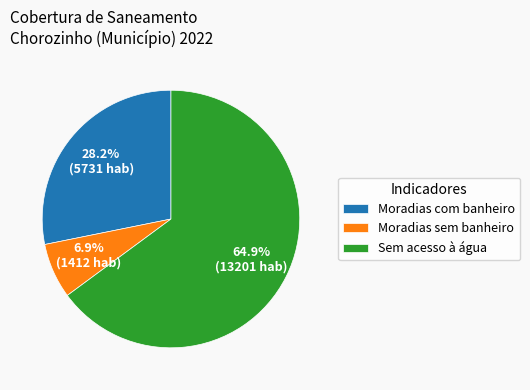

Combined, do Moradias sem banheiro and Moradias com banheiro account for over 50%?

No